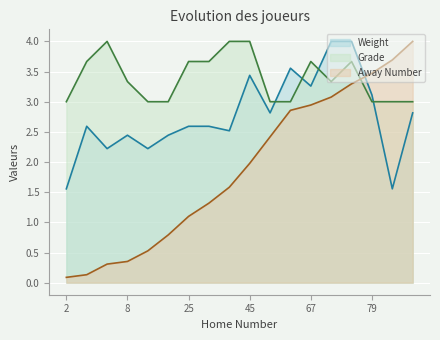

Where is the first local minimum for Weight?

7